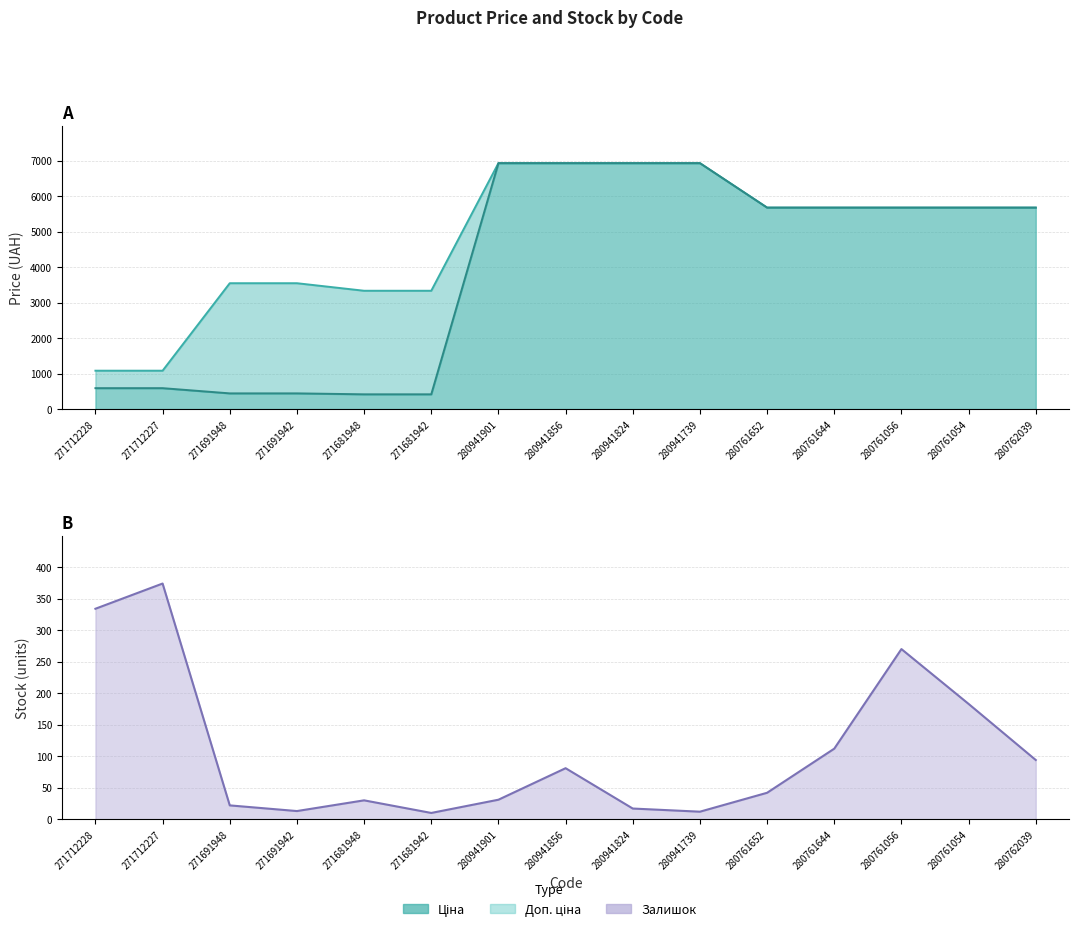

Which category has the highest value across all series?

280941901